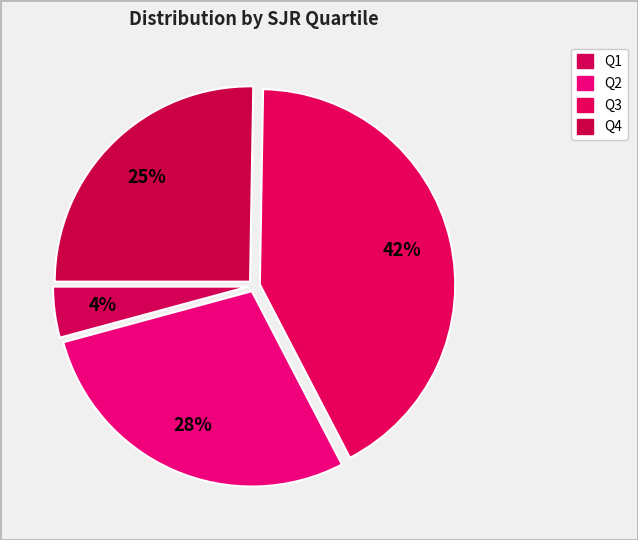

How many slices are in this pie chart?

4